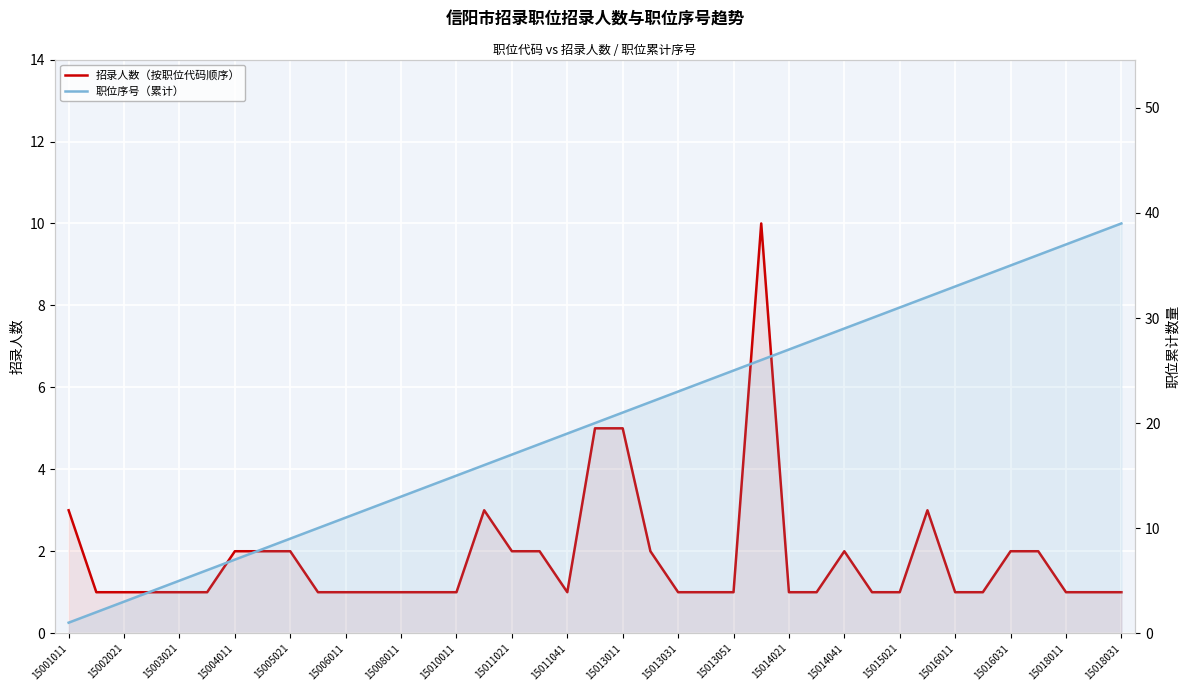

Reading right to left, transcribe all the data shown in this chart.

招录人数（按职位代码顺序）: 1	1	1	2	2	1	1	3	1	1	2	1	1	10	1	1	1	2	5	5	1	2	2	3	1	1	1	1	1	1	2	2	2	1	1	1	1	1	3
职位序号（累计）: 39	38	37	36	35	34	33	32	31	30	29	28	27	26	25	24	23	22	21	20	19	18	17	16	15	14	13	12	11	10	9	8	7	6	5	4	3	2	1